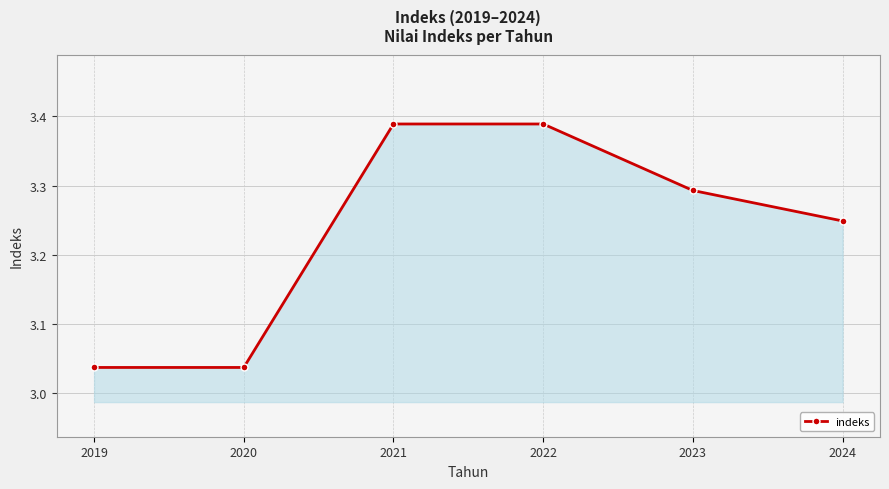

How many series are shown in this chart?

1